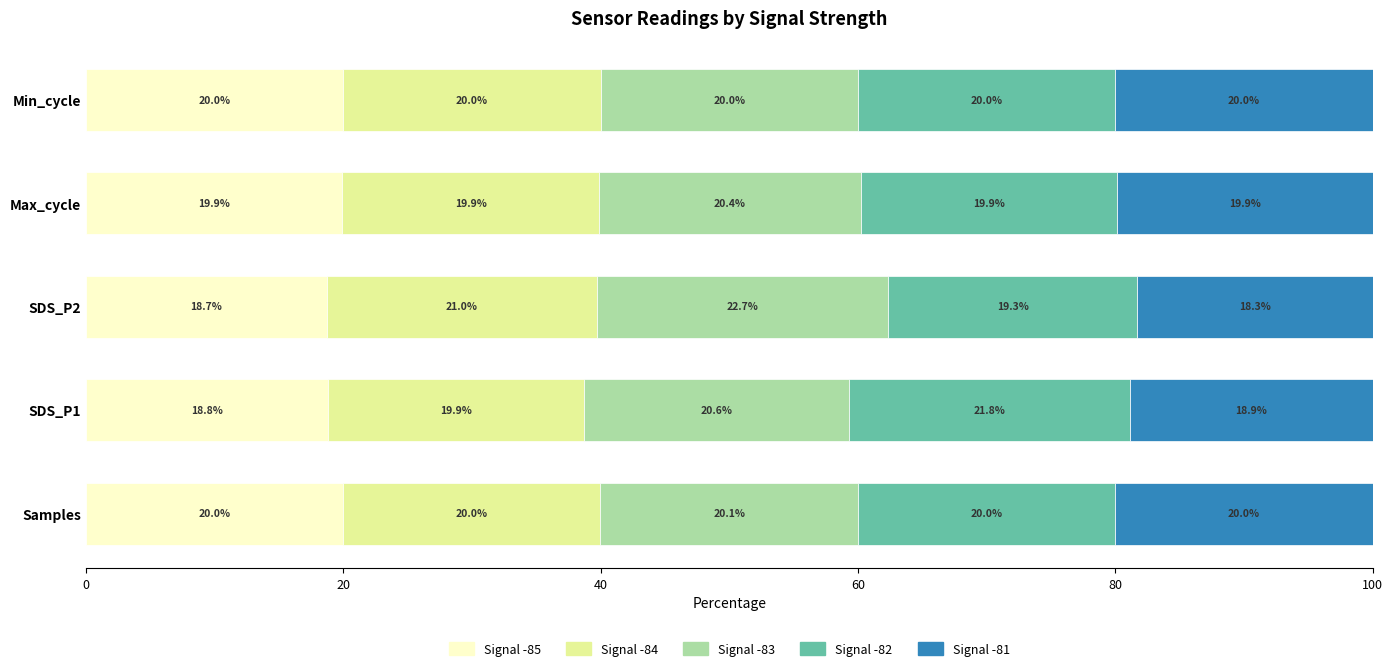

What is the difference between the second highest and second lowest values in the Signal -85 series?

1.2